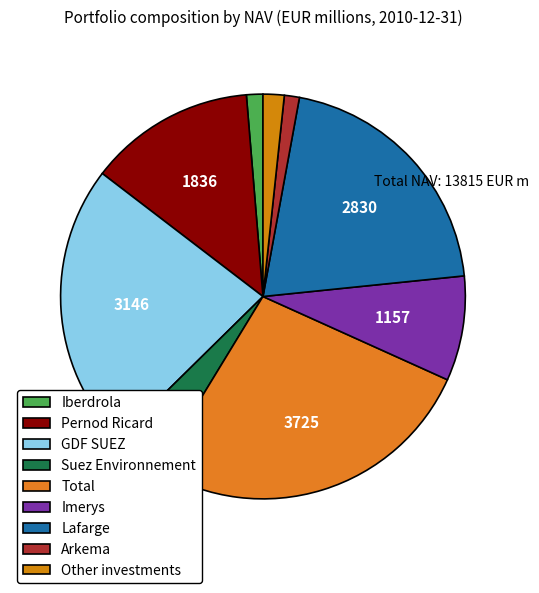

How many segments does this pie chart have?

9